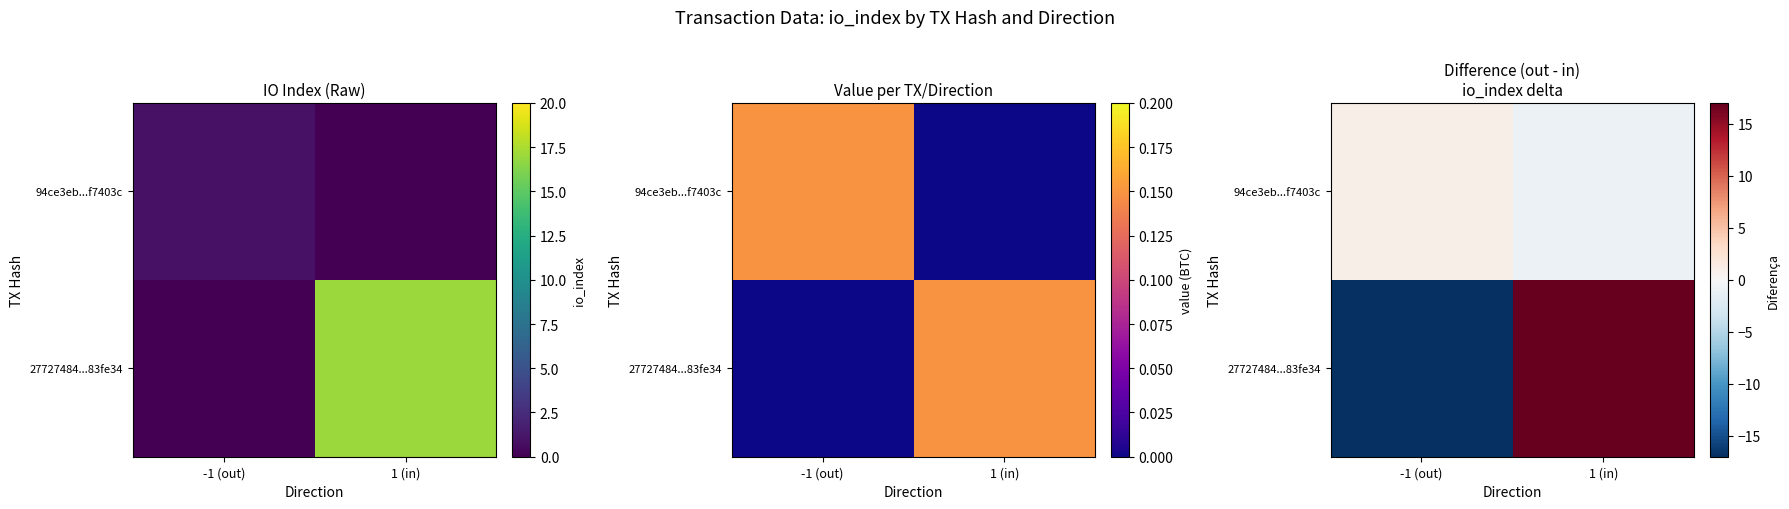

What is the maximum value shown in the chart?

17